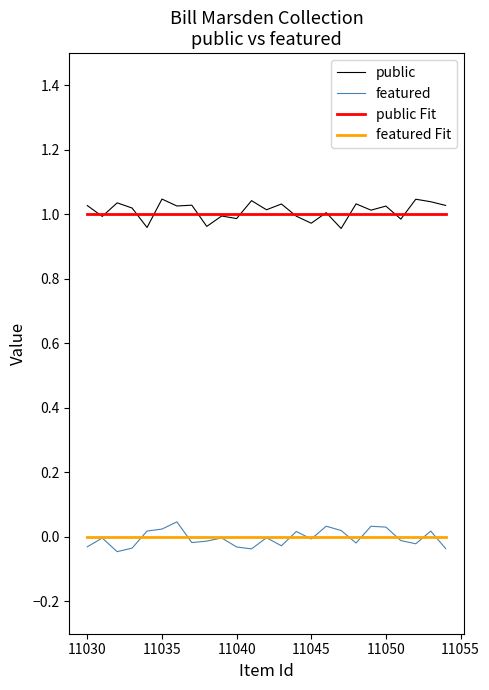

True or false: featured Fit and public cross at least once.

False